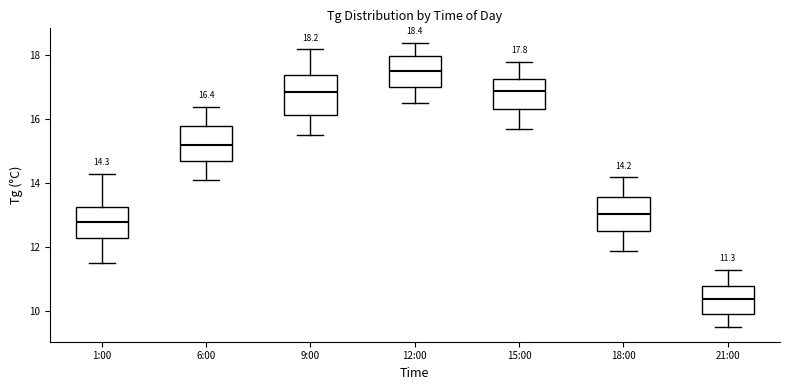

Which box has the highest median line?

12:00